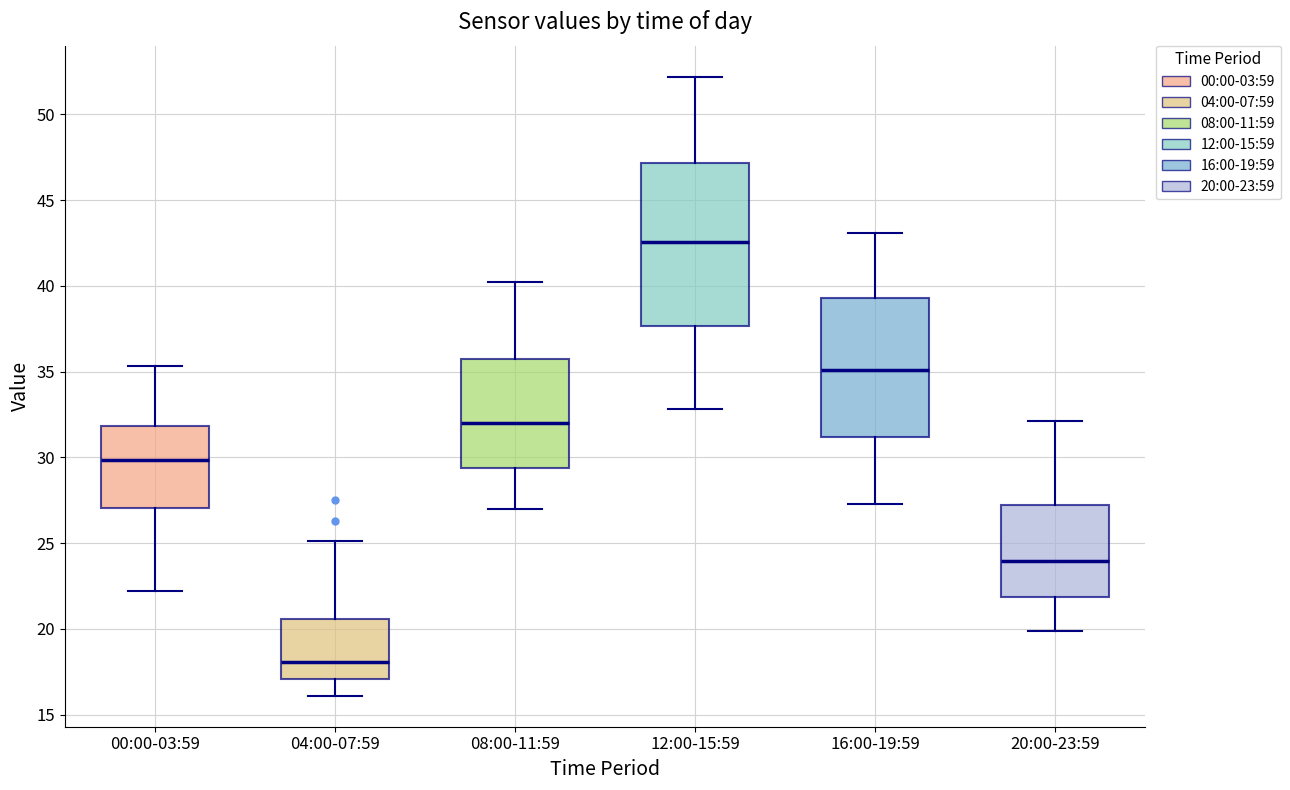

Which box is the tallest, from its lower edge to its upper edge?

12:00-15:59